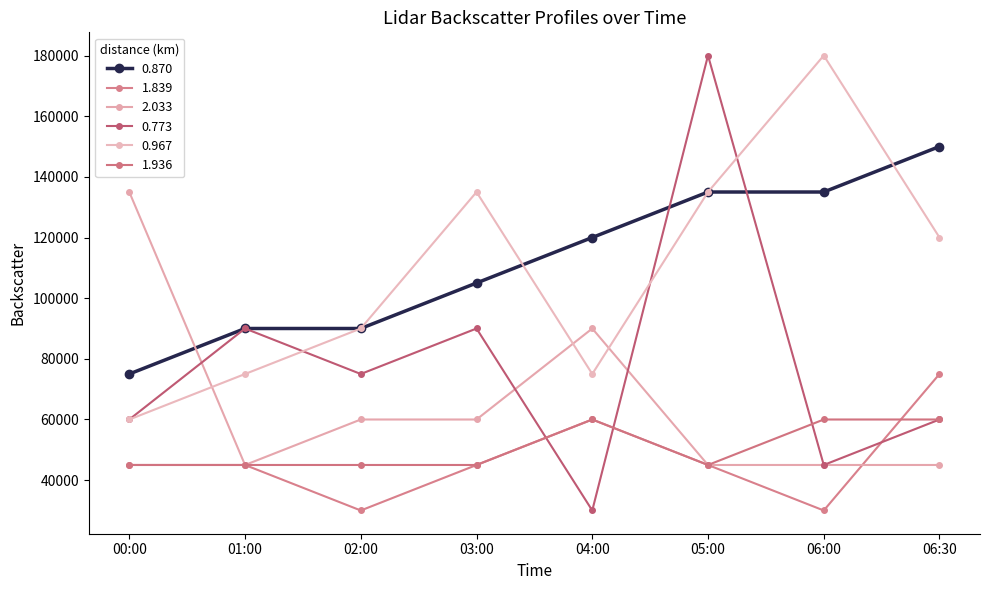

Rank the categories by 2.033 value from lowest to highest.

01:00, 05:00, 06:00, 06:30, 02:00, 03:00, 04:00, 00:00